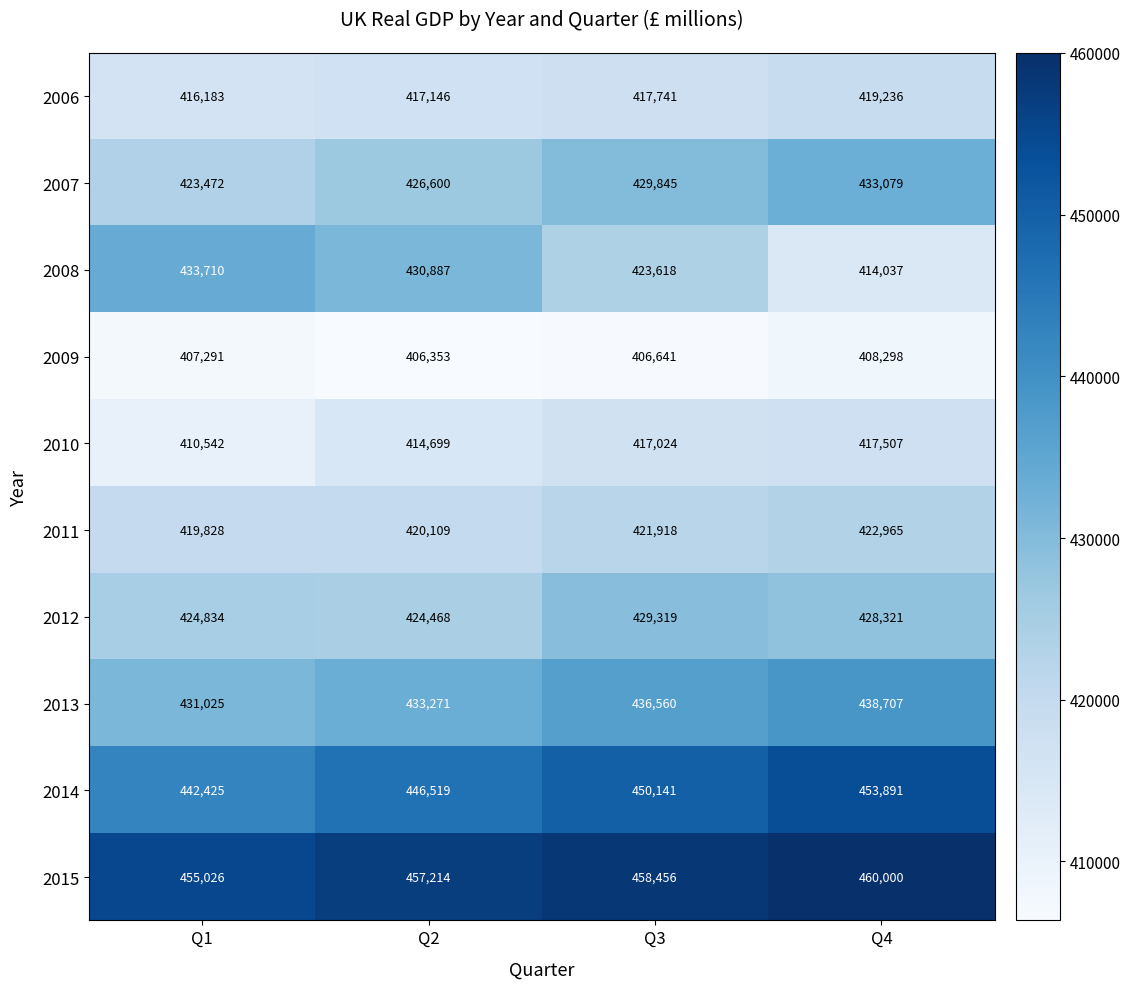

Which series has the largest total across all categories?

2015